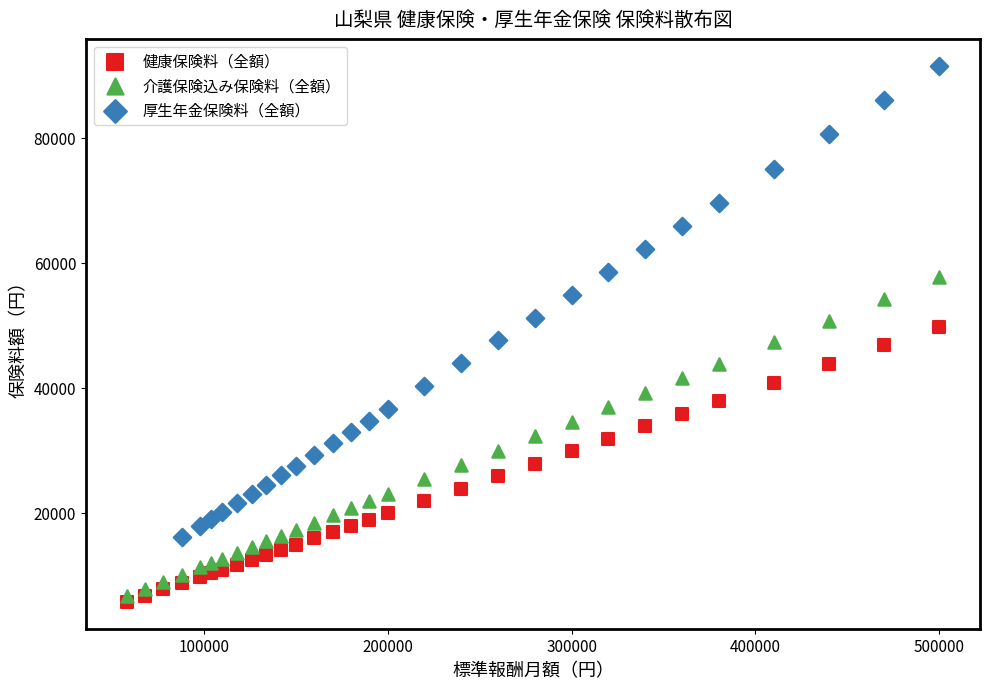

What are all the series names shown in the legend?

健康保険料（全額）, 介護保険込み保険料（全額）, 厚生年金保険料（全額）